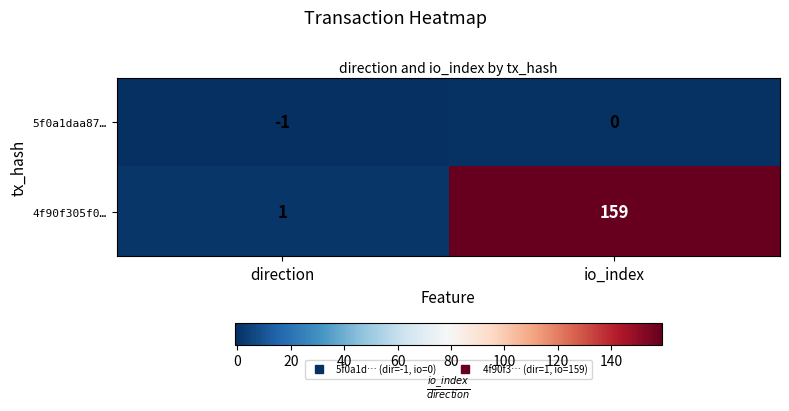

Reading right to left, list all the values displayed in this chart.

5f0a1daa87…: 0	-1
4f90f305f0…: 159	1